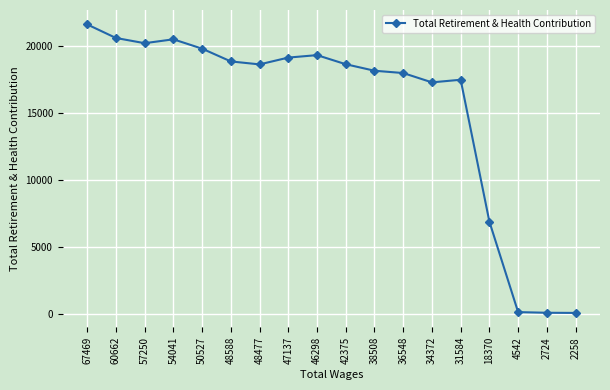

What is the change in value from 48477 to 46298?

+691